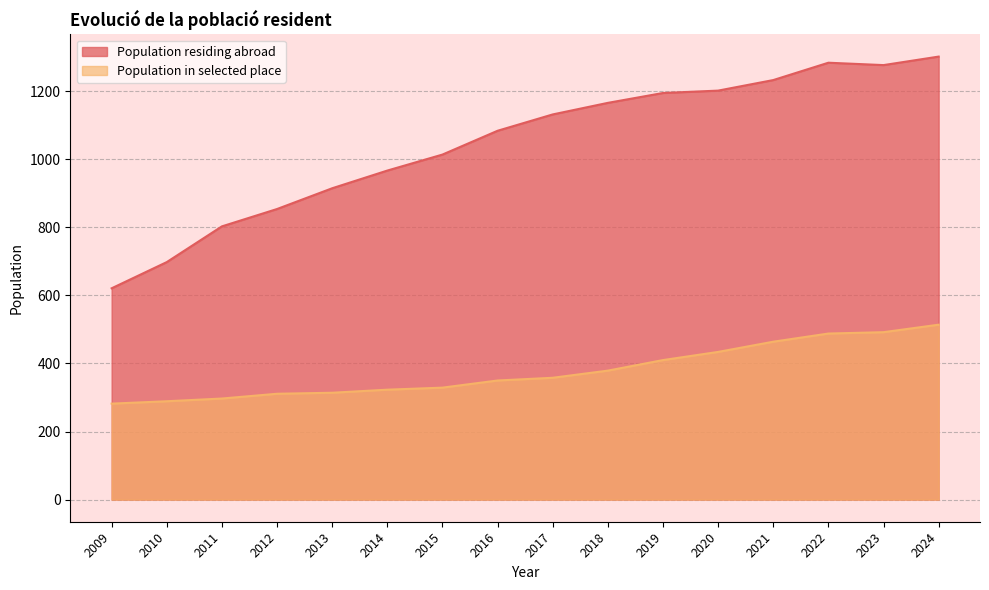

Which category has the highest value across all series?

2024